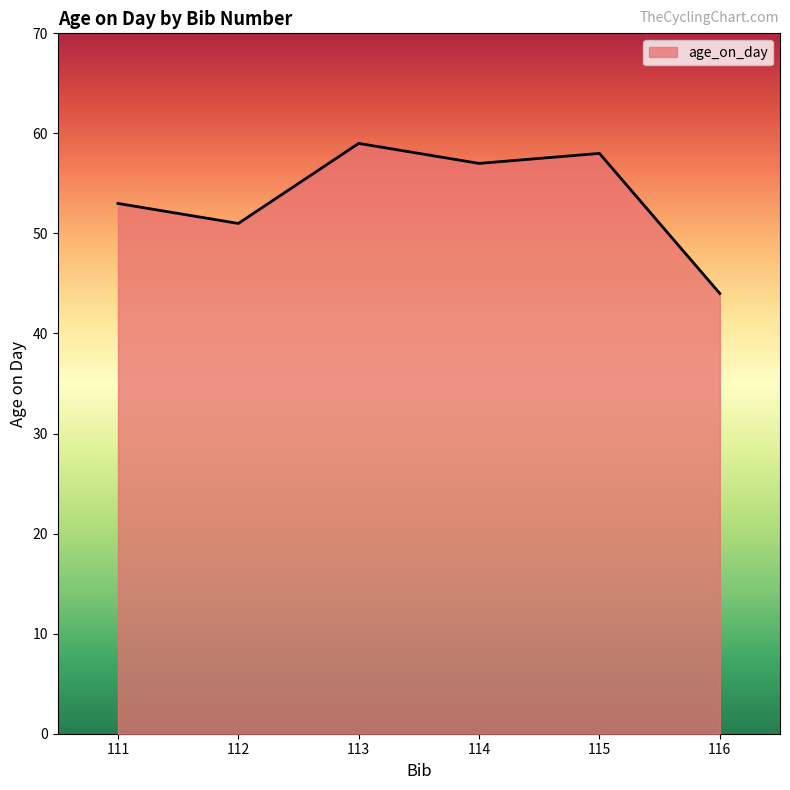

True or false: there are more than 1 points higher than both neighbors.

True